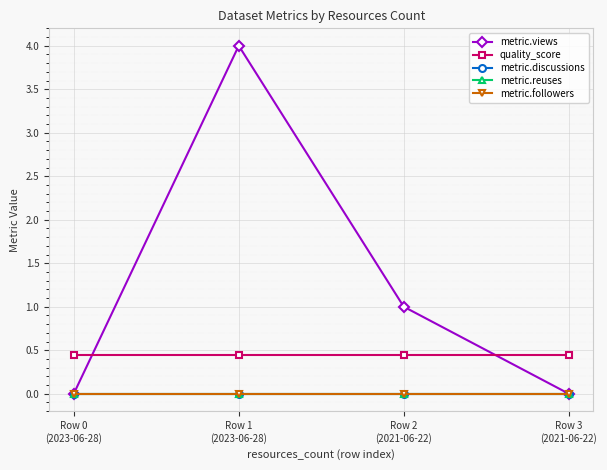

Which series has the largest total across all categories?

metric.views